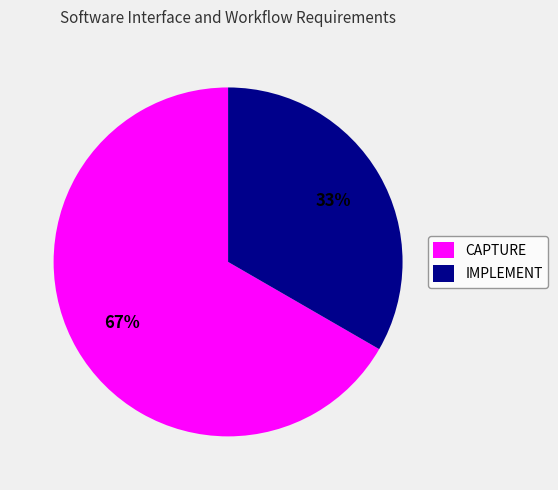

Approximately how many times larger is the value at CAPTURE compared to IMPLEMENT?

2.0